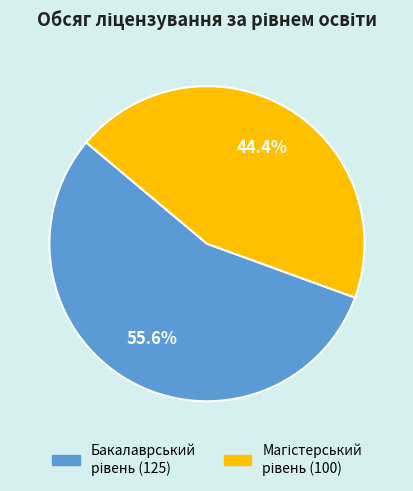

Does any single category account for the majority?

Yes